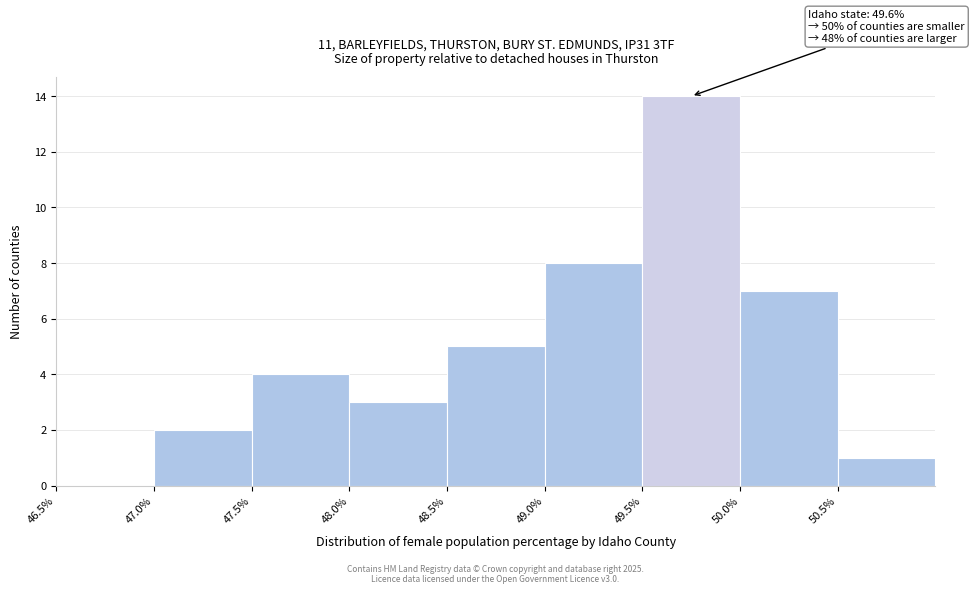

Over which range of the x-axis is the bar tallest?

49.5 to 50.0